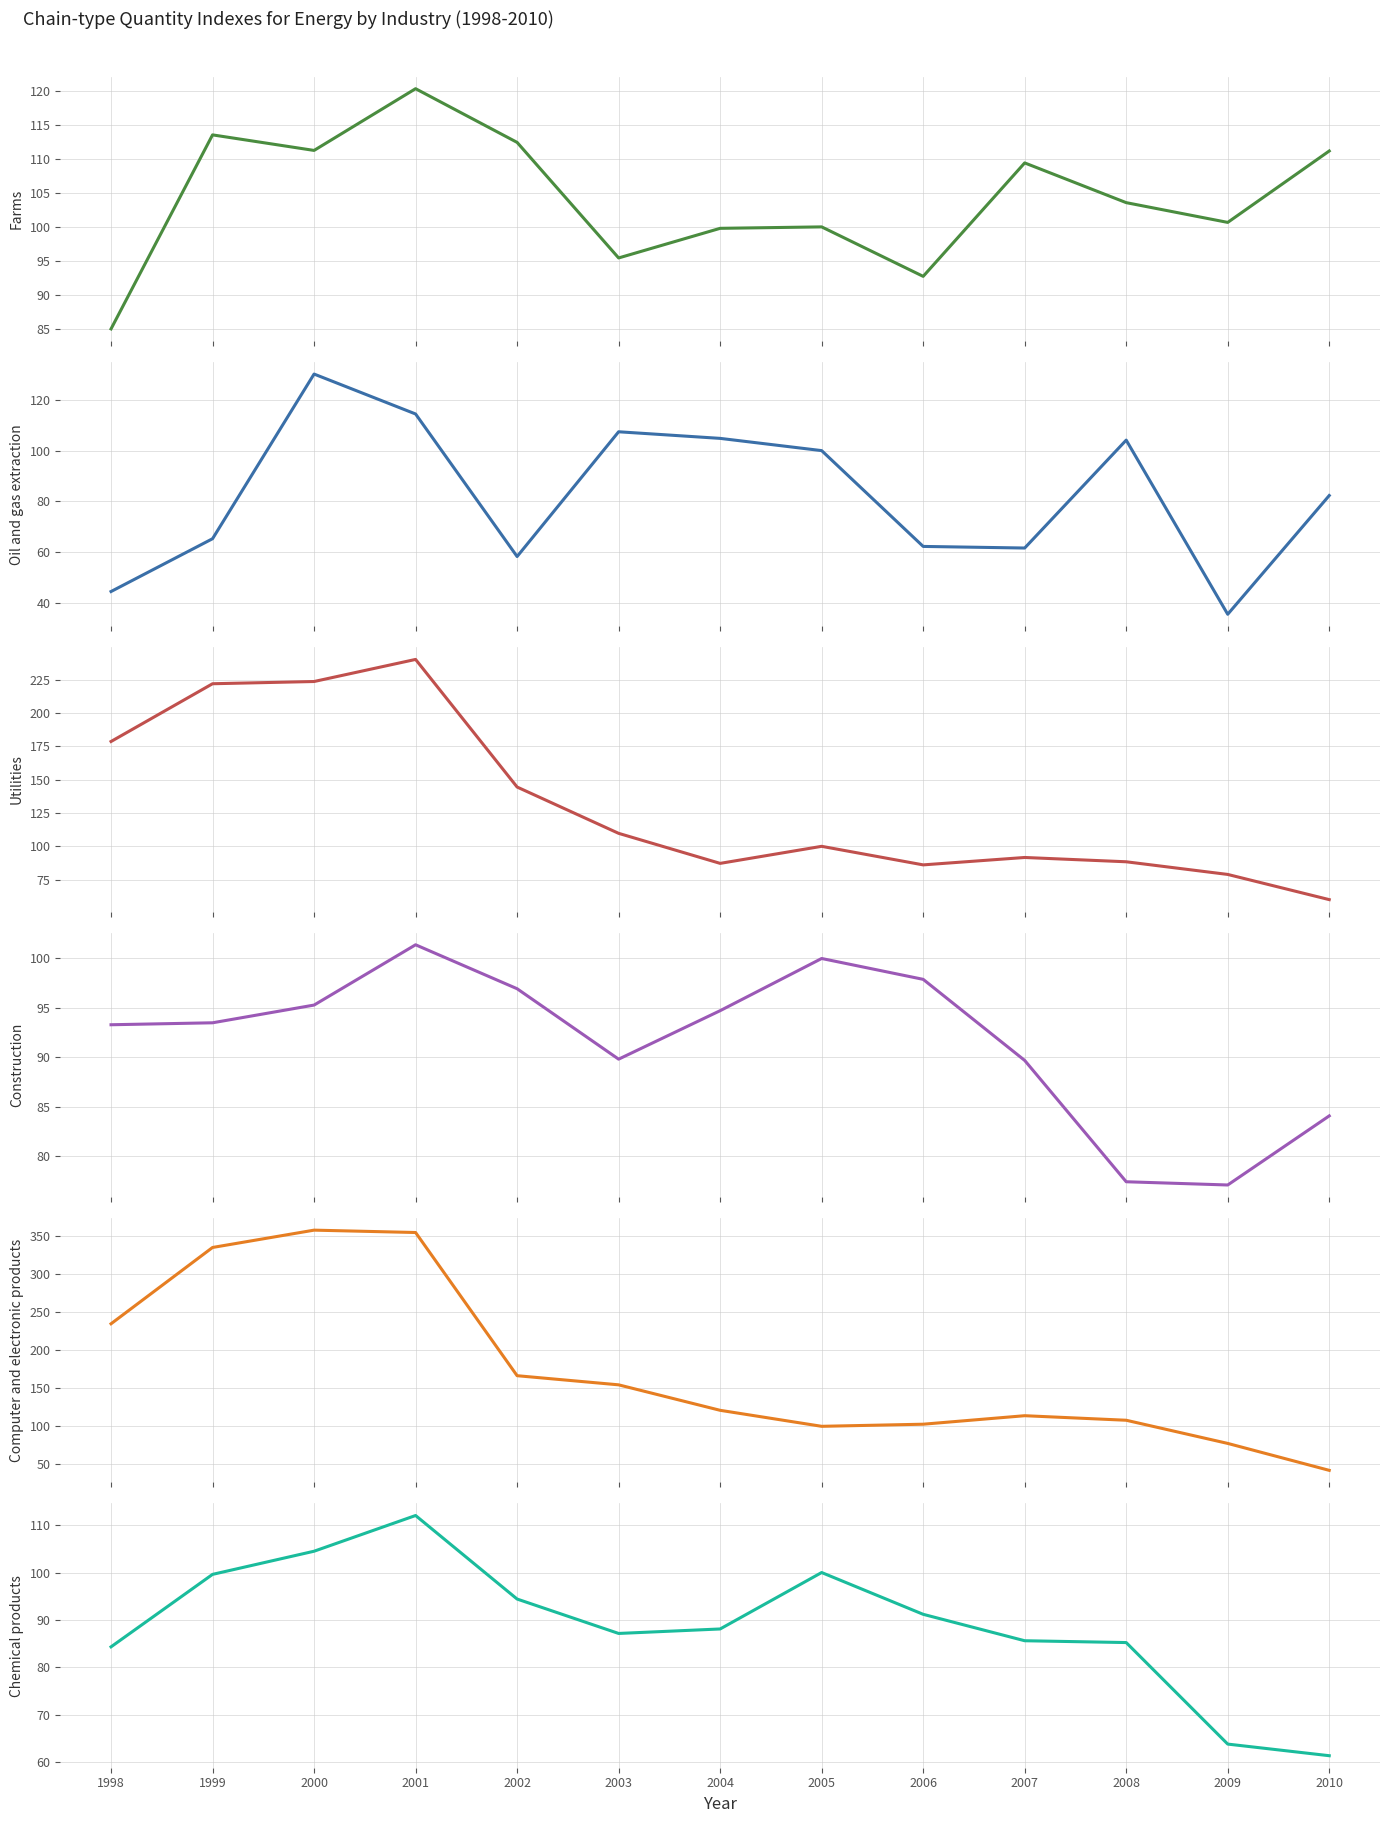

Is it true that Utilities equals 100.0 at 2005?

True